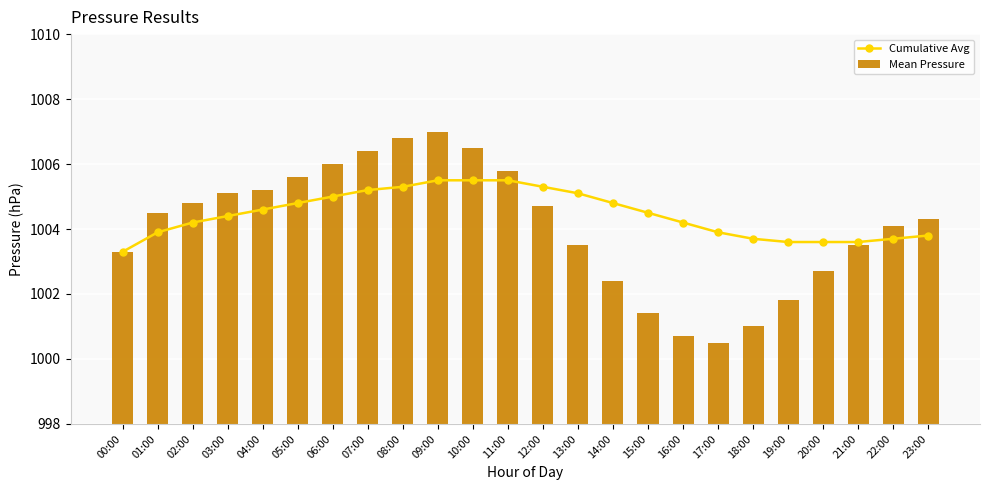

What are all the series names shown in the legend?

Cumulative Avg, Mean Pressure